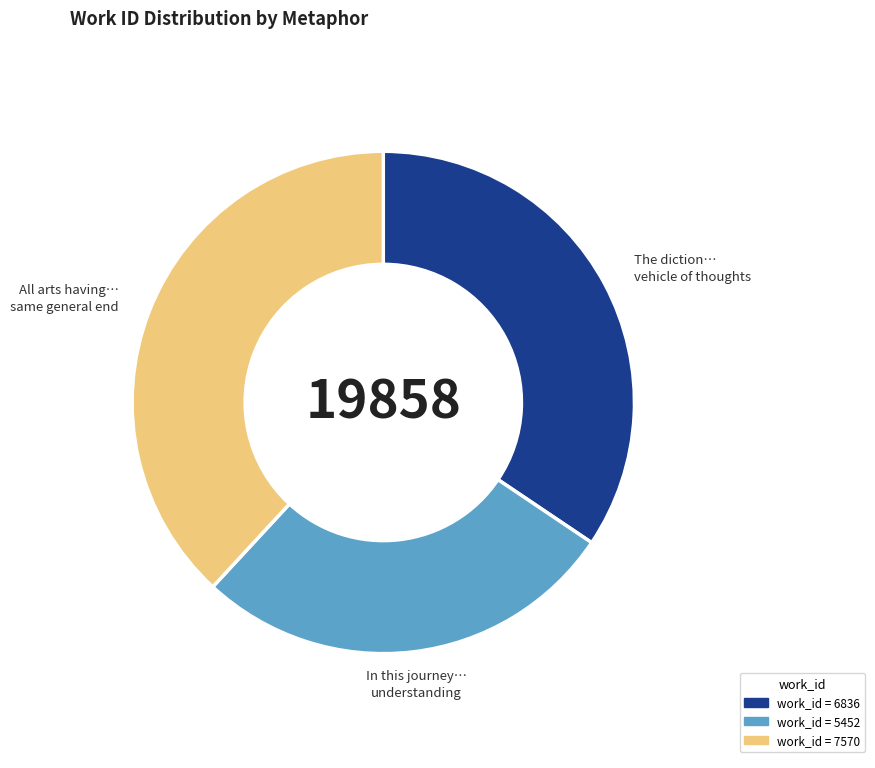

Is the sum of All arts having… same general end and The diction… vehicle of thoughts greater than half?

Yes